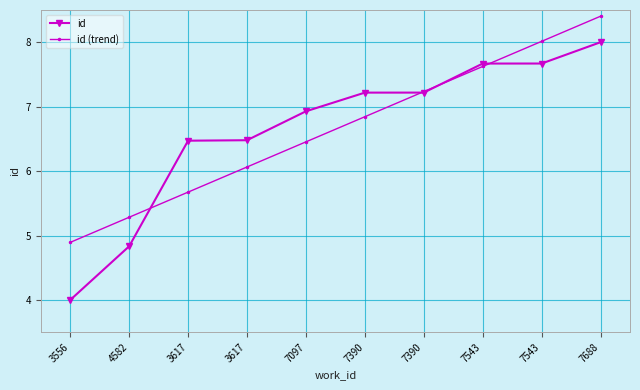

Which series ends up on top after the final intersection of id (trend) and id?

id (trend)